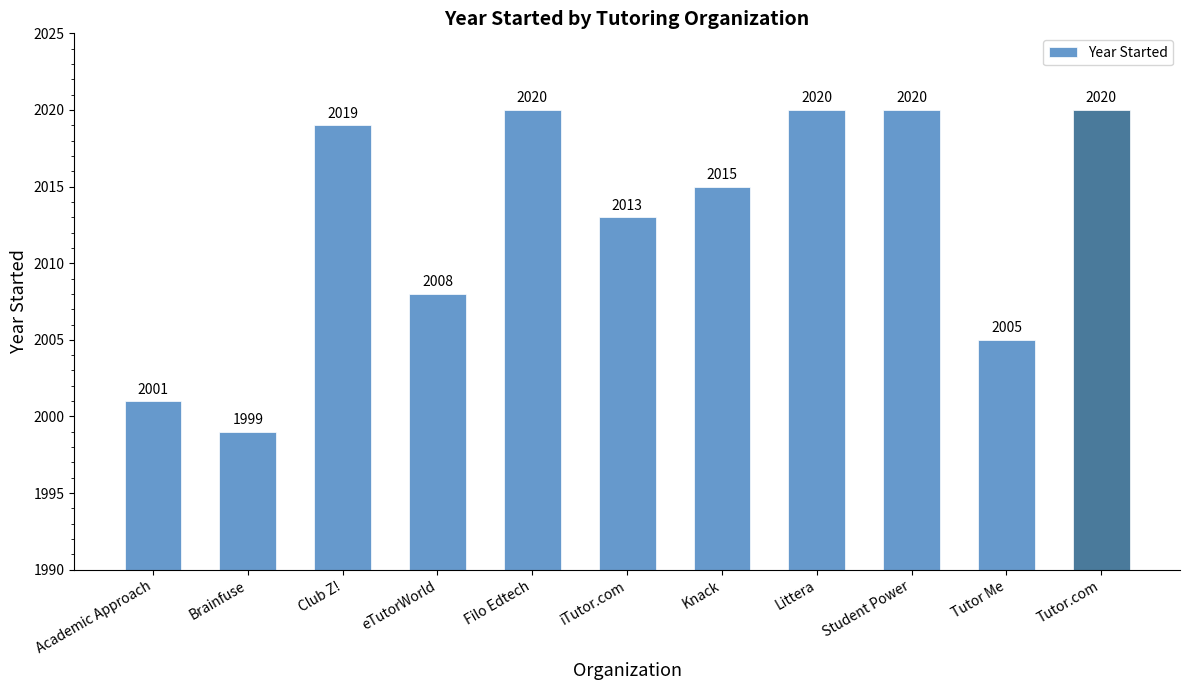

True or false: the data shows 2005 at Tutor Me.

True